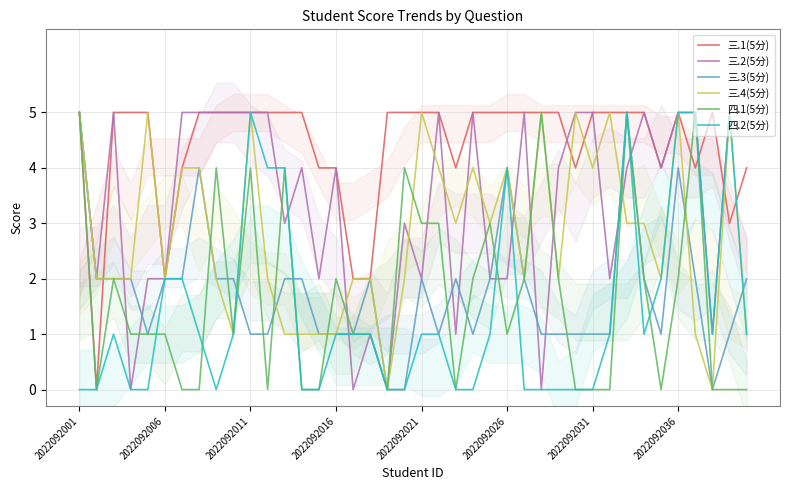

How many lines are shown in the chart?

6